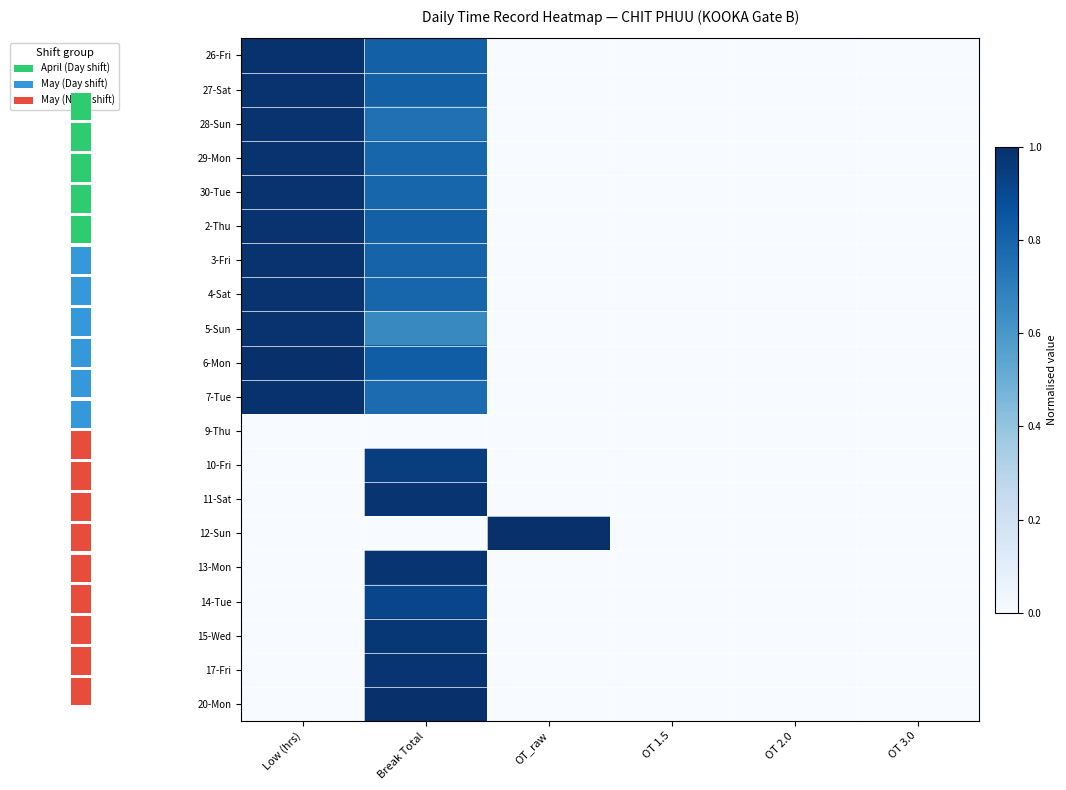

Reading left to right, extract all data points from this chart.

26-Fri: Low (hrs)=1.0	Break Total=0.8	OT_raw=0.0	OT 1.5=0.0	OT 2.0=0.0	OT 3.0=0.0
27-Sat: Low (hrs)=1.0	Break Total=0.8	OT_raw=0.0	OT 1.5=0.0	OT 2.0=0.0	OT 3.0=0.0
28-Sun: Low (hrs)=1.0	Break Total=0.8	OT_raw=0.0	OT 1.5=0.0	OT 2.0=0.0	OT 3.0=0.0
29-Mon: Low (hrs)=1.0	Break Total=0.8	OT_raw=0.0	OT 1.5=0.0	OT 2.0=0.0	OT 3.0=0.0
30-Tue: Low (hrs)=1.0	Break Total=0.8	OT_raw=0.0	OT 1.5=0.0	OT 2.0=0.0	OT 3.0=0.0
2-Thu: Low (hrs)=1.0	Break Total=0.8	OT_raw=0.0	OT 1.5=0.0	OT 2.0=0.0	OT 3.0=0.0
3-Fri: Low (hrs)=1.0	Break Total=0.8	OT_raw=0.0	OT 1.5=0.0	OT 2.0=0.0	OT 3.0=0.0
4-Sat: Low (hrs)=1.0	Break Total=0.8	OT_raw=0.0	OT 1.5=0.0	OT 2.0=0.0	OT 3.0=0.0
5-Sun: Low (hrs)=1.0	Break Total=0.7	OT_raw=0.0	OT 1.5=0.0	OT 2.0=0.0	OT 3.0=0.0
6-Mon: Low (hrs)=1.0	Break Total=0.8	OT_raw=0.0	OT 1.5=0.0	OT 2.0=0.0	OT 3.0=0.0
7-Tue: Low (hrs)=1.0	Break Total=0.8	OT_raw=0.0	OT 1.5=0.0	OT 2.0=0.0	OT 3.0=0.0
9-Thu: Low (hrs)=0.0	Break Total=0.0	OT_raw=0.0	OT 1.5=0.0	OT 2.0=0.0	OT 3.0=0.0
10-Fri: Low (hrs)=0.0	Break Total=0.9	OT_raw=0.0	OT 1.5=0.0	OT 2.0=0.0	OT 3.0=0.0
11-Sat: Low (hrs)=0.0	Break Total=1.0	OT_raw=0.0	OT 1.5=0.0	OT 2.0=0.0	OT 3.0=0.0
12-Sun: Low (hrs)=0.0	Break Total=0.0	OT_raw=1.0	OT 1.5=0.0	OT 2.0=0.0	OT 3.0=0.0
13-Mon: Low (hrs)=0.0	Break Total=1.0	OT_raw=0.0	OT 1.5=0.0	OT 2.0=0.0	OT 3.0=0.0
14-Tue: Low (hrs)=0.0	Break Total=0.9	OT_raw=0.0	OT 1.5=0.0	OT 2.0=0.0	OT 3.0=0.0
15-Wed: Low (hrs)=0.0	Break Total=1.0	OT_raw=0.0	OT 1.5=0.0	OT 2.0=0.0	OT 3.0=0.0
17-Fri: Low (hrs)=0.0	Break Total=1.0	OT_raw=0.0	OT 1.5=0.0	OT 2.0=0.0	OT 3.0=0.0
20-Mon: Low (hrs)=0.0	Break Total=1.0	OT_raw=0.0	OT 1.5=0.0	OT 2.0=0.0	OT 3.0=0.0